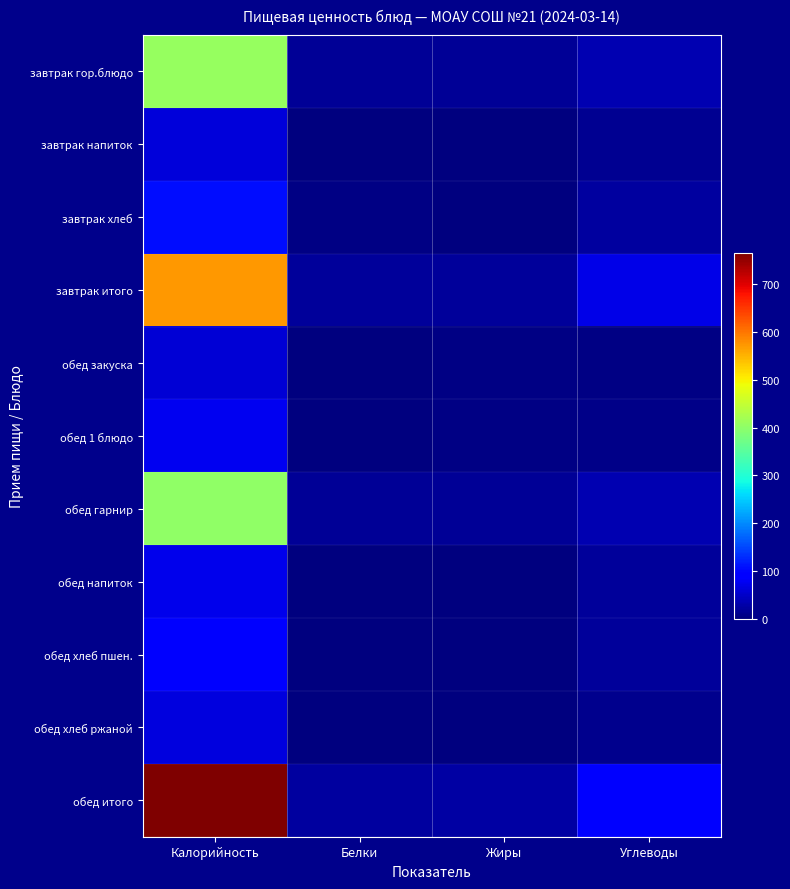

Reading left to right, transcribe all the data shown in this chart.

завтрак гор.блюдо: Калорийность=407.4	Белки=16.2	Жиры=17.9	Углеводы=35.2
завтрак напиток: Калорийность=60.0	Белки=0.1	Жиры=0.0	Углеводы=13.0
завтрак хлеб: Калорийность=105.8	Белки=3.4	Жиры=0.4	Углеводы=22.1
завтрак итого: Калорийность=573.2	Белки=19.8	Жиры=18.3	Углеводы=70.3
обед закуска: Калорийность=59.4	Белки=1.1	Жиры=3.7	Углеводы=5.3
обед 1 блюдо: Калорийность=76.4	Белки=1.6	Жиры=4.5	Углеводы=7.2
обед гарнир: Калорийность=402.8	Белки=15.9	Жиры=17.9	Углеводы=34.5
обед напиток: Калорийность=74.0	Белки=0.0	Жиры=0.0	Углеводы=18.4
обед хлеб пшен.: Калорийность=89.3	Белки=2.9	Жиры=0.3	Углеводы=18.7
обед хлеб ржаной: Калорийность=63.4	Белки=2.3	Жиры=0.4	Углеводы=11.9
обед итого: Калорийность=765.2	Белки=23.8	Жиры=26.8	Углеводы=96.0